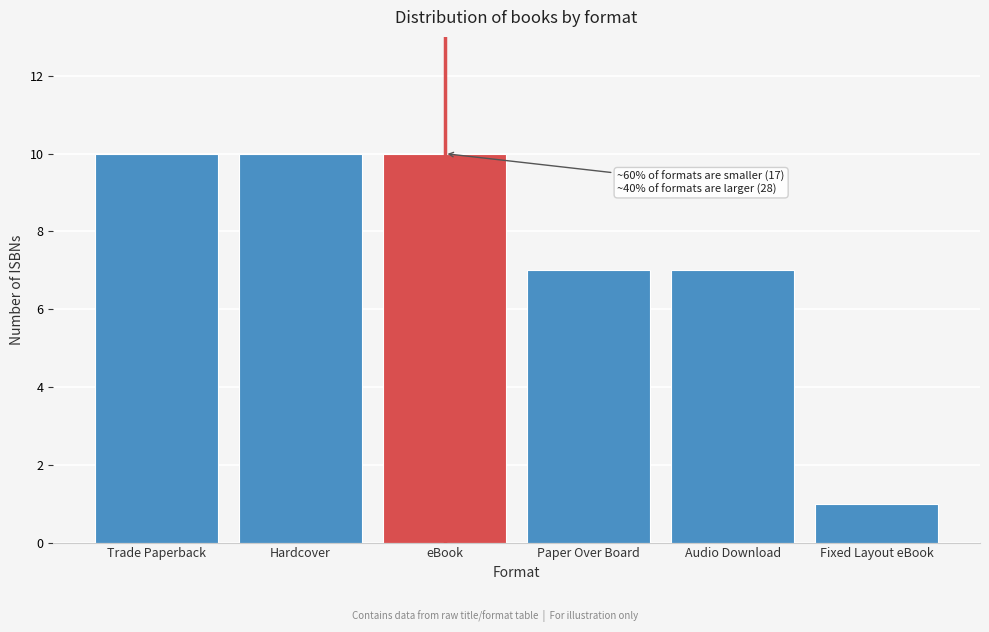

Reading left to right, extract all data points from this chart.

Trade Paperback=10	Hardcover=10	eBook=10	Paper Over Board=7	Audio Download=7	Fixed Layout eBook=1